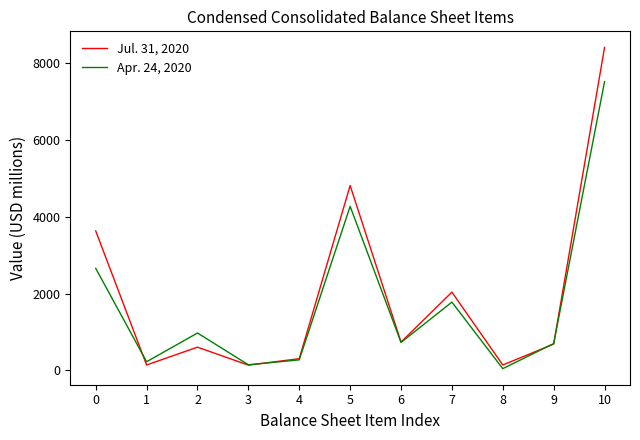

At 7, list the series in order from largest to smallest.

Jul. 31, 2020, Apr. 24, 2020